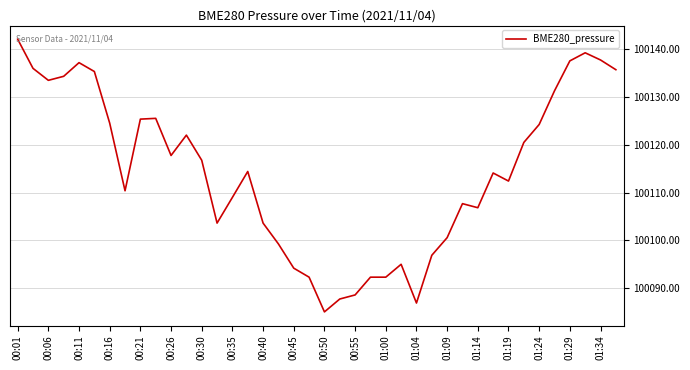

What is the greatest value displayed?

100142.0